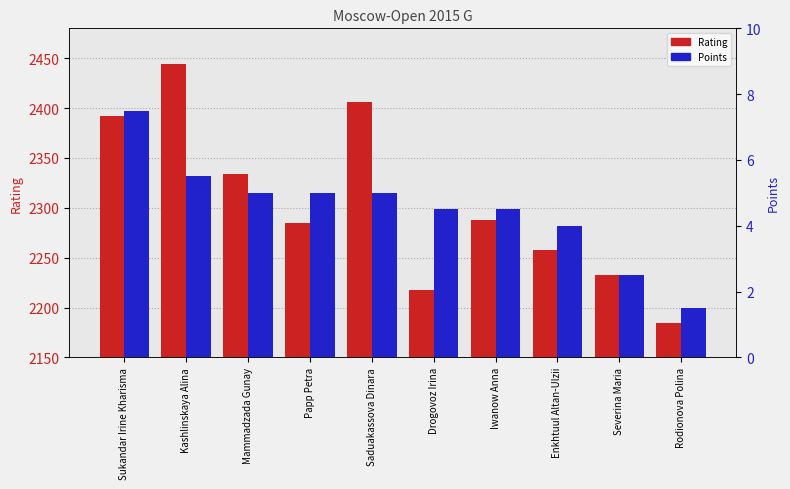

List the series in order of their overall mean, highest first.

Rating, Points